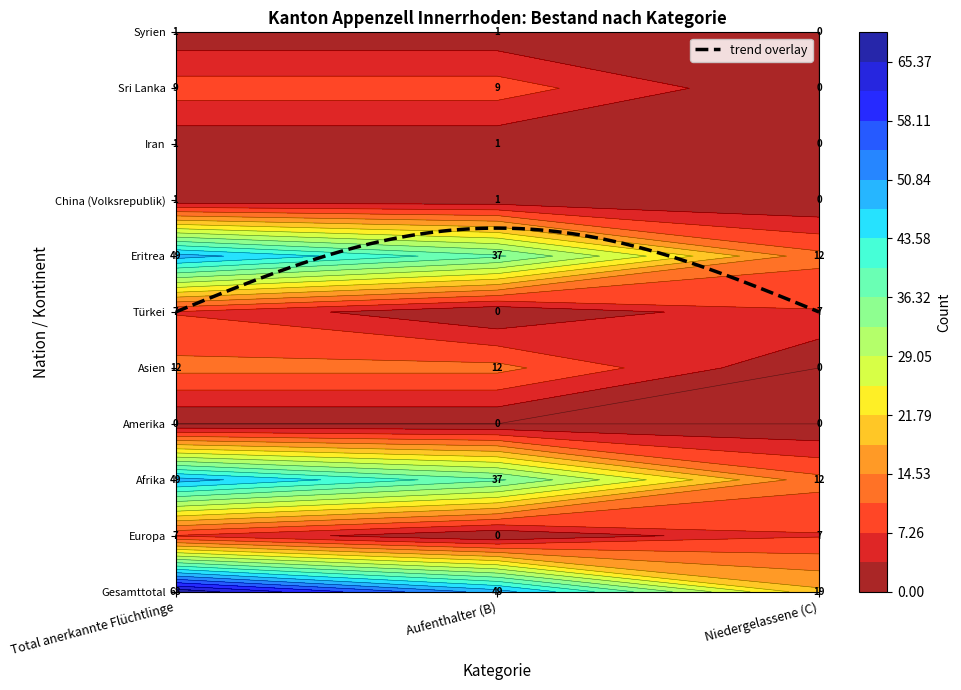

List the series in order of their peak value, highest first.

Gesamttotal, Afrika, Eritrea, Asien, Sri Lanka, Europa, Türkei, China (Volksrepublik), Iran, Syrien, Amerika